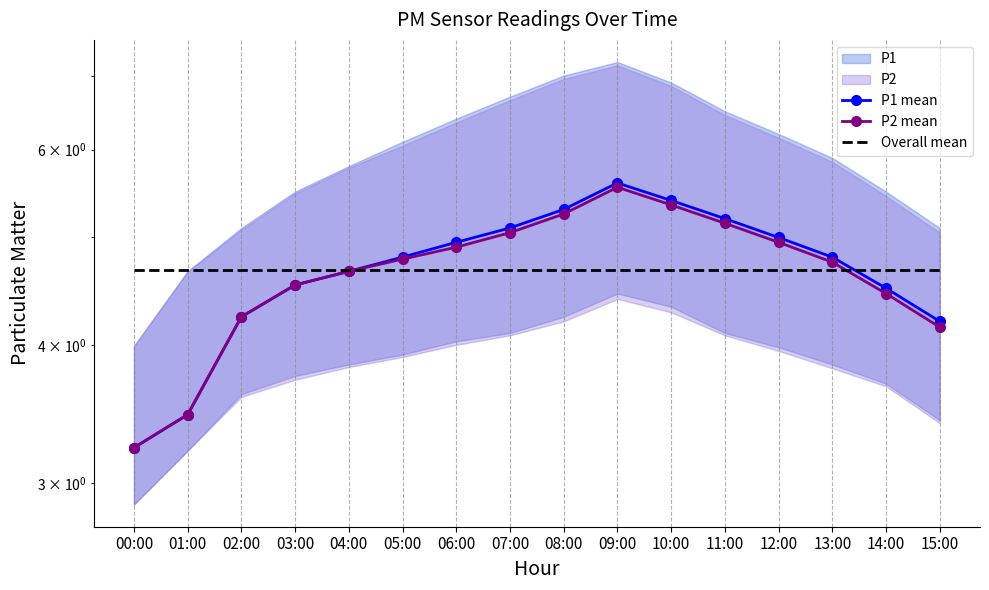

What value does the P1 mean series have at 13:00?

4.8